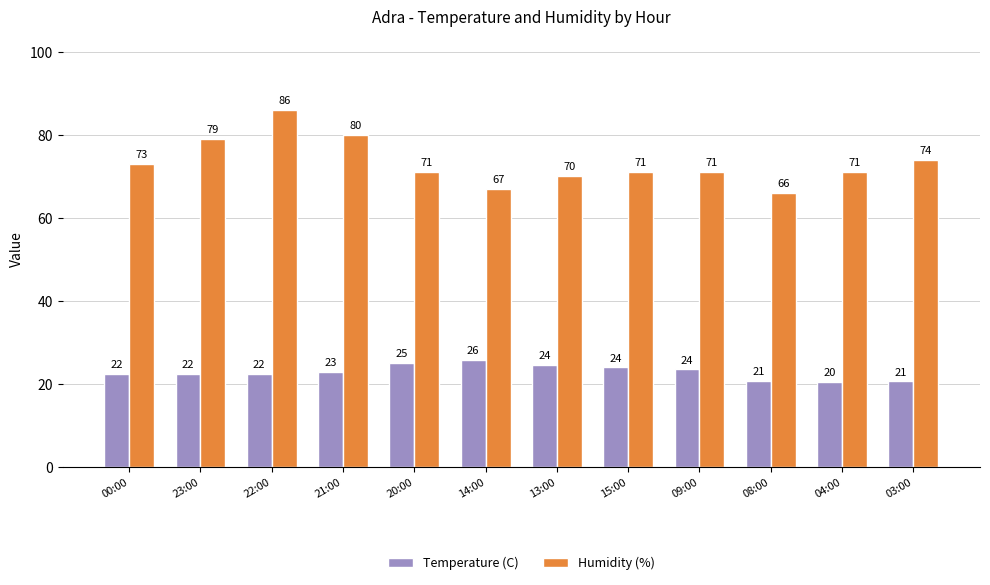

True or false: Humidity (%) has a value of 86.0 at 22:00.

True